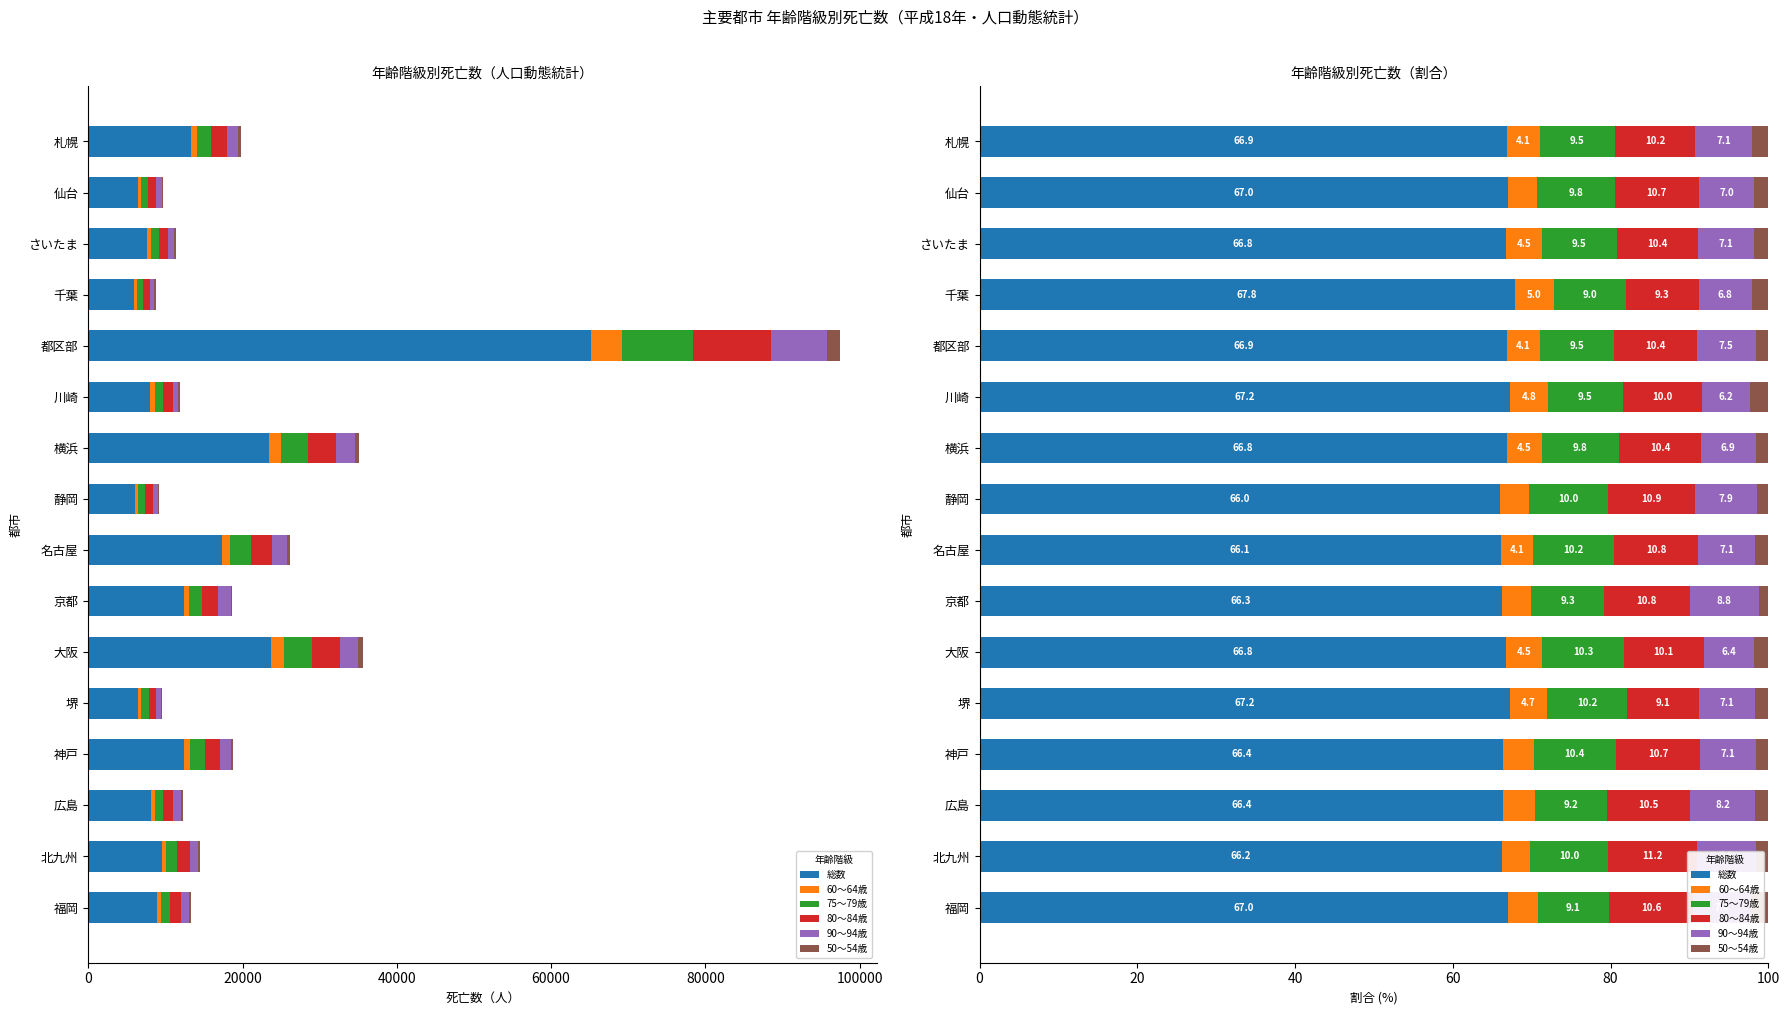

What are all the series names shown in the legend?

総数, 60～64歳, 75～79歳, 80～84歳, 90～94歳, 50～54歳